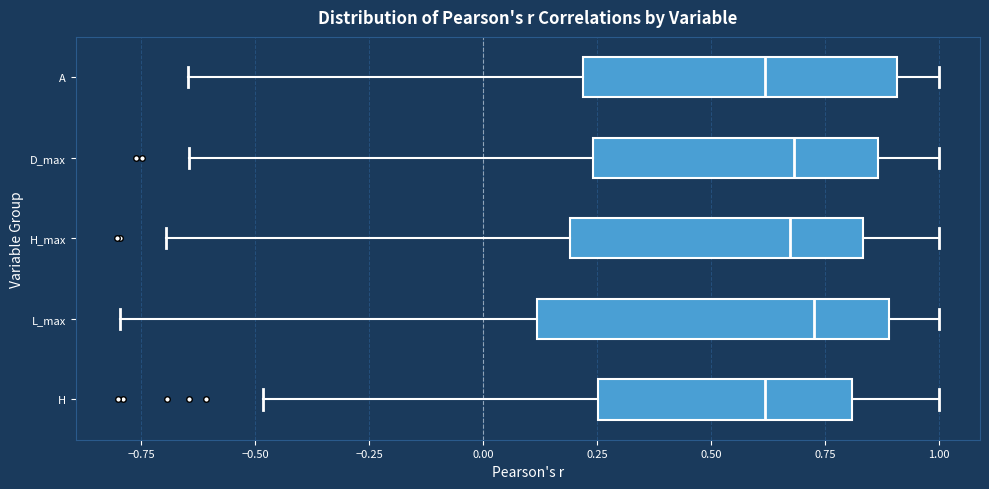

Comparing the boxes themselves (not the whiskers), which one is the widest?

L_max